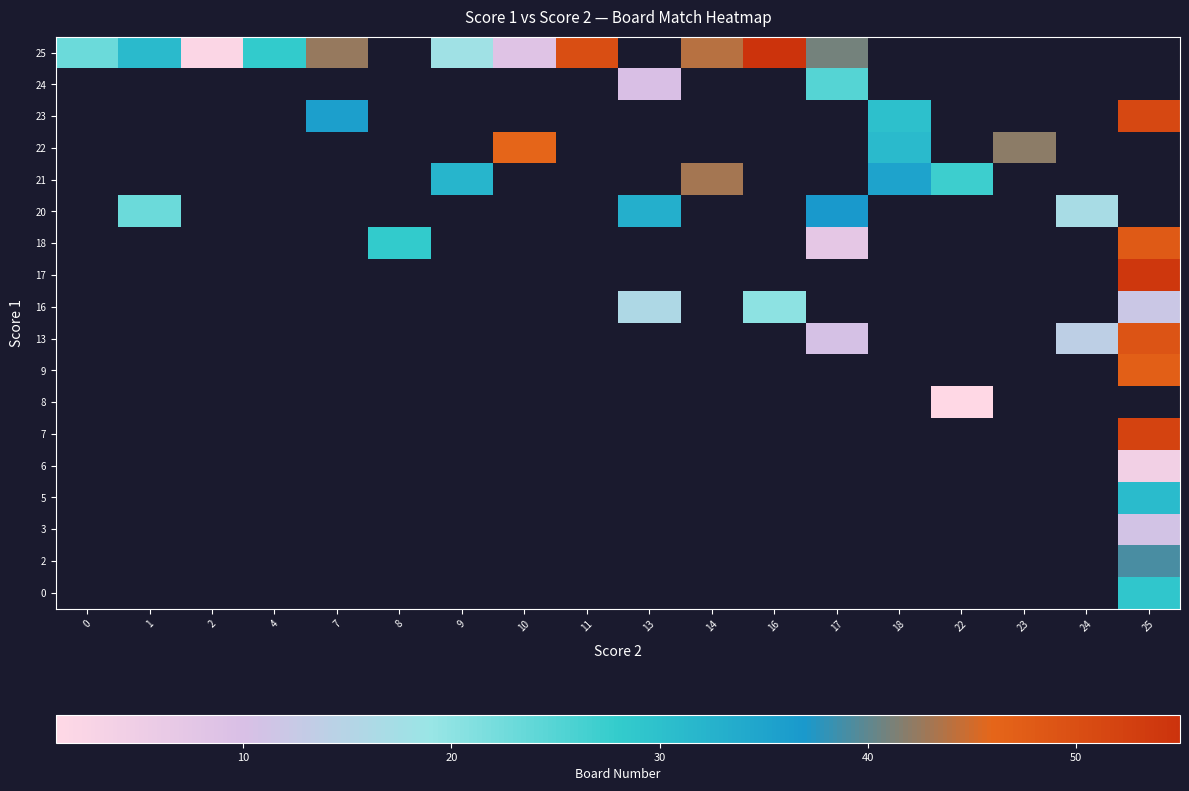

Count the number of categories in the chart.

18